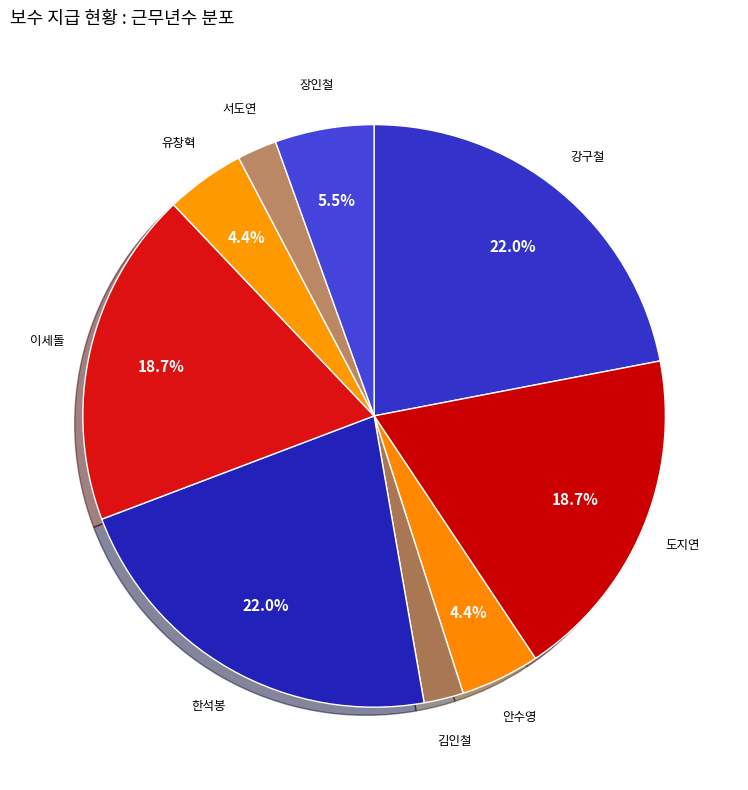

How many segments does this pie chart have?

9